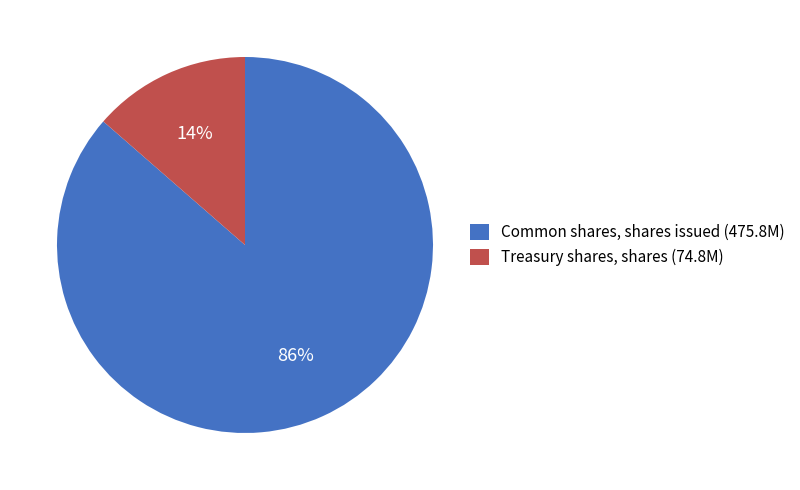

Rank the categories by value from highest to lowest.

Common shares, shares issued, Treasury shares, shares